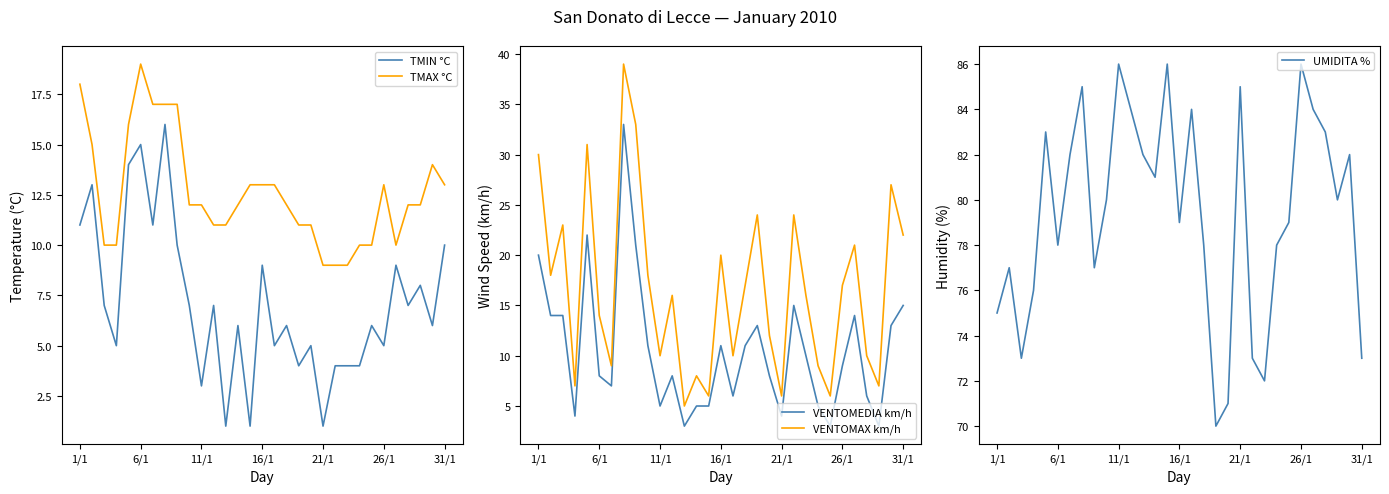

True or false: TMAX °C and TMIN °C intersect in this chart.

False